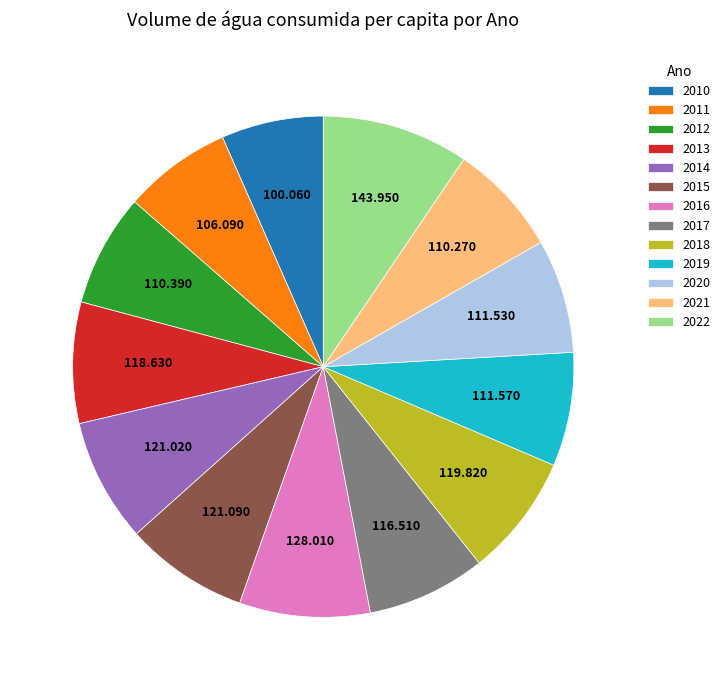

Which slice is the largest?

2022